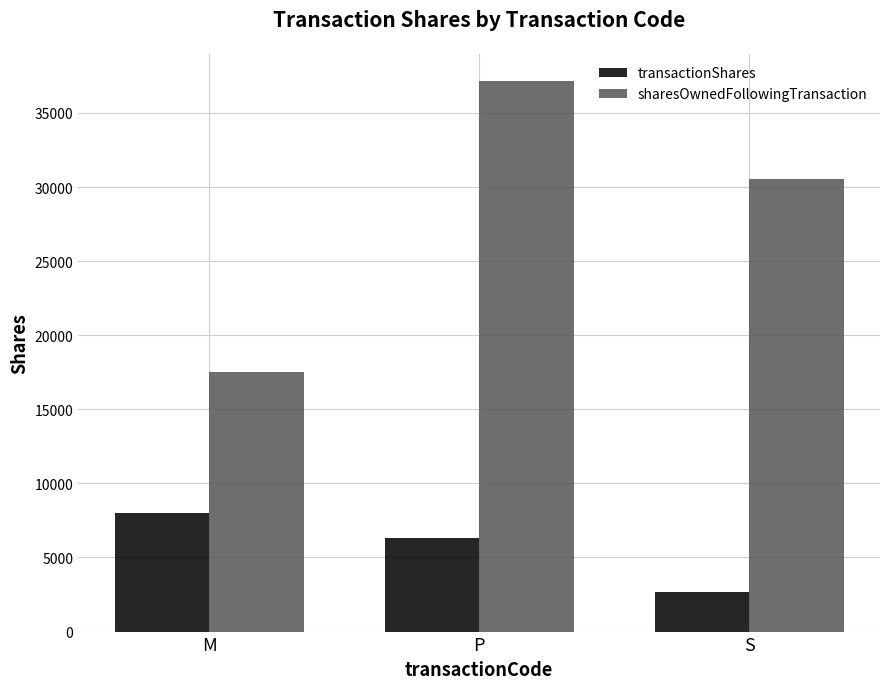

At which label does transactionShares reach its peak?

M